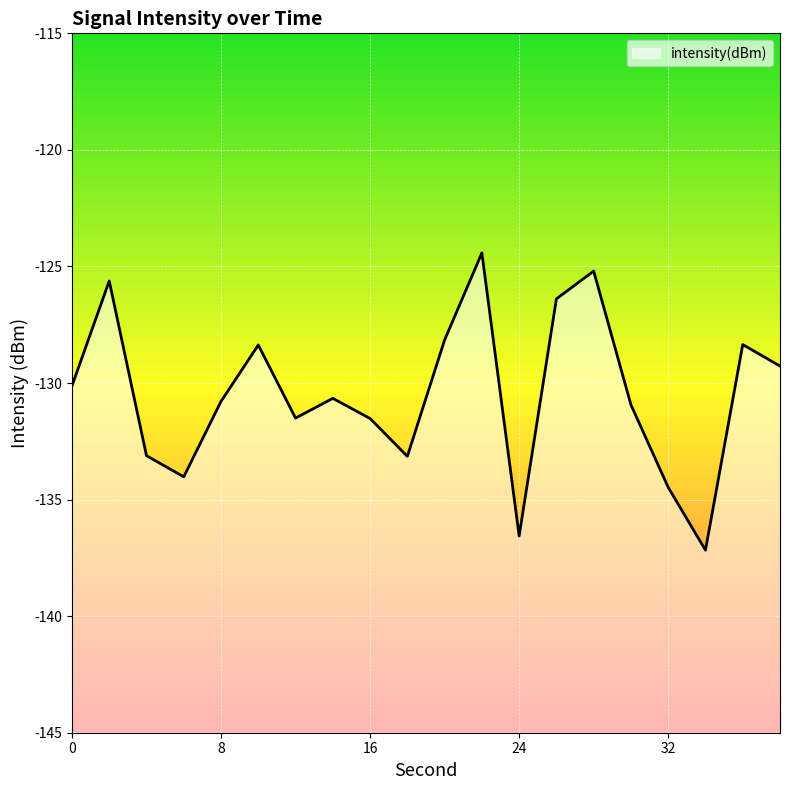

How many lines are shown in the chart?

1